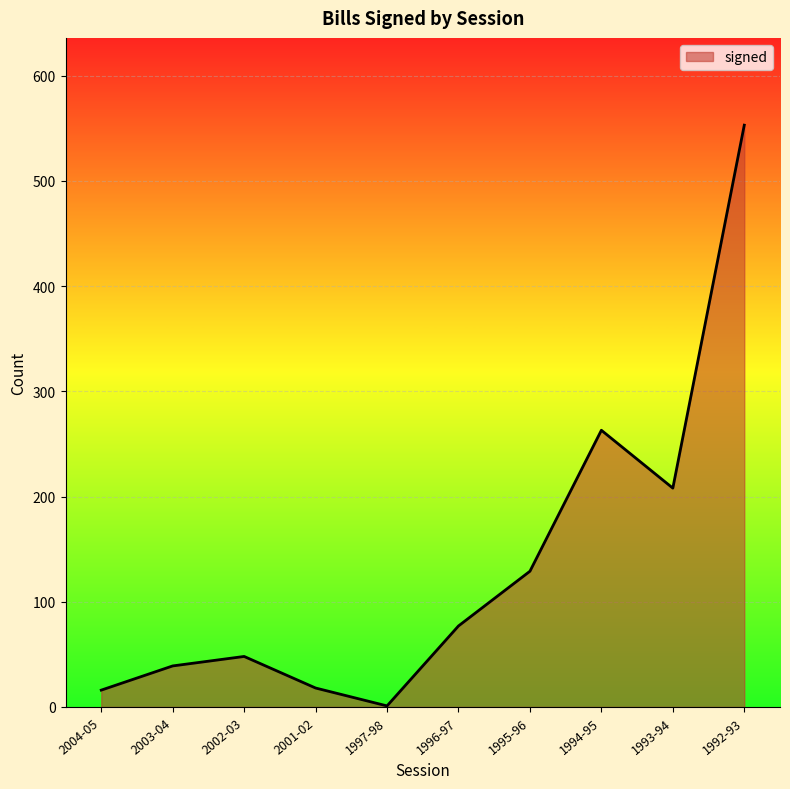

Between 1992-93 and 2002-03, which is larger?

1992-93